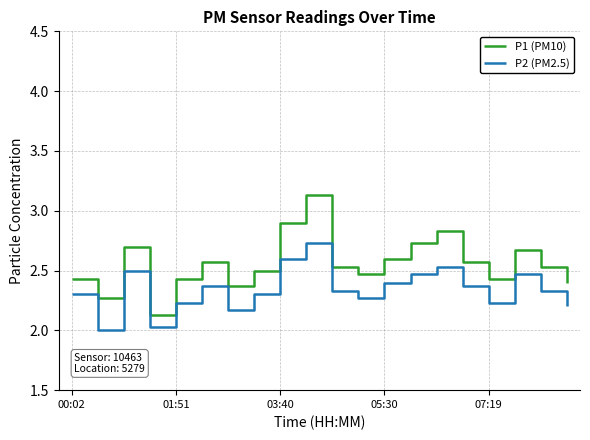

What are all the series names shown in the legend?

P1 (PM10), P2 (PM2.5)